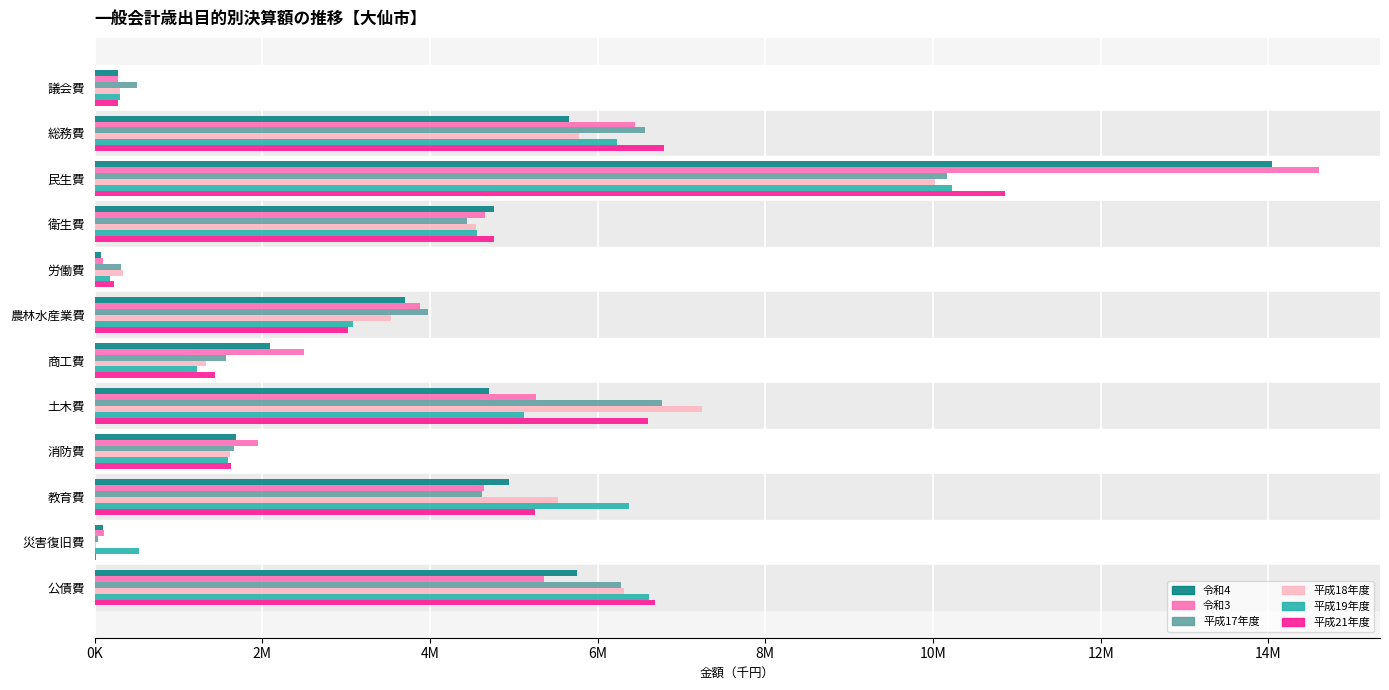

Which series has the largest total across all categories?

令和3